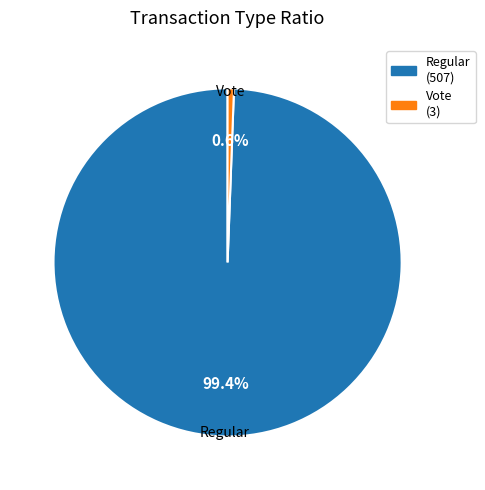

To the nearest percent, what portion does Regular represent?

99%